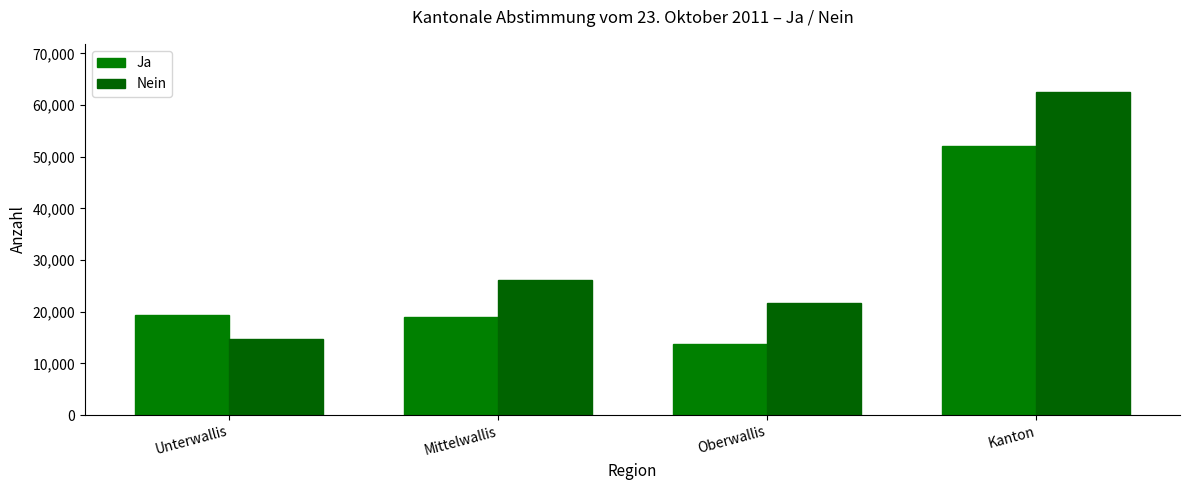

Which has a higher value, Unterwallis or Kanton?

Kanton